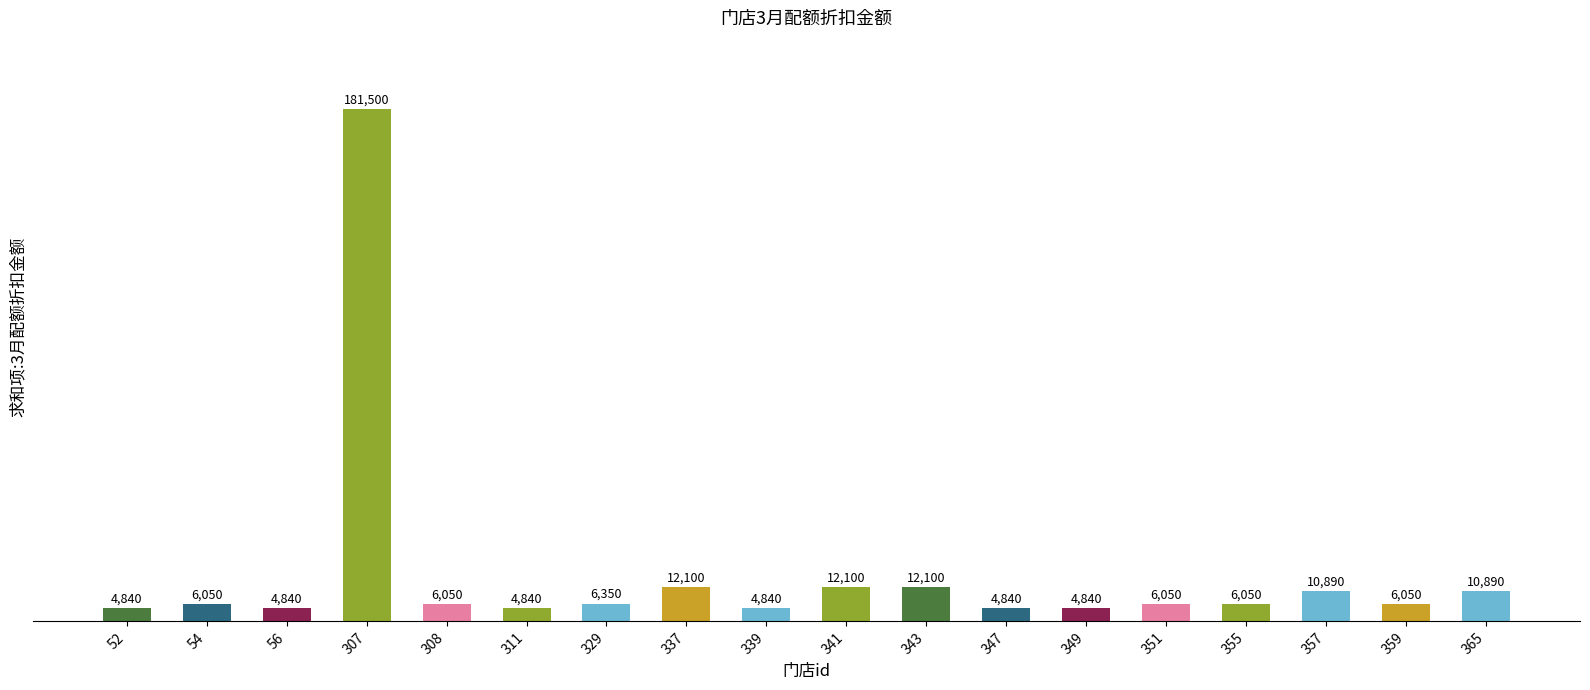

What is the change in value from 308 to 337?

+6050